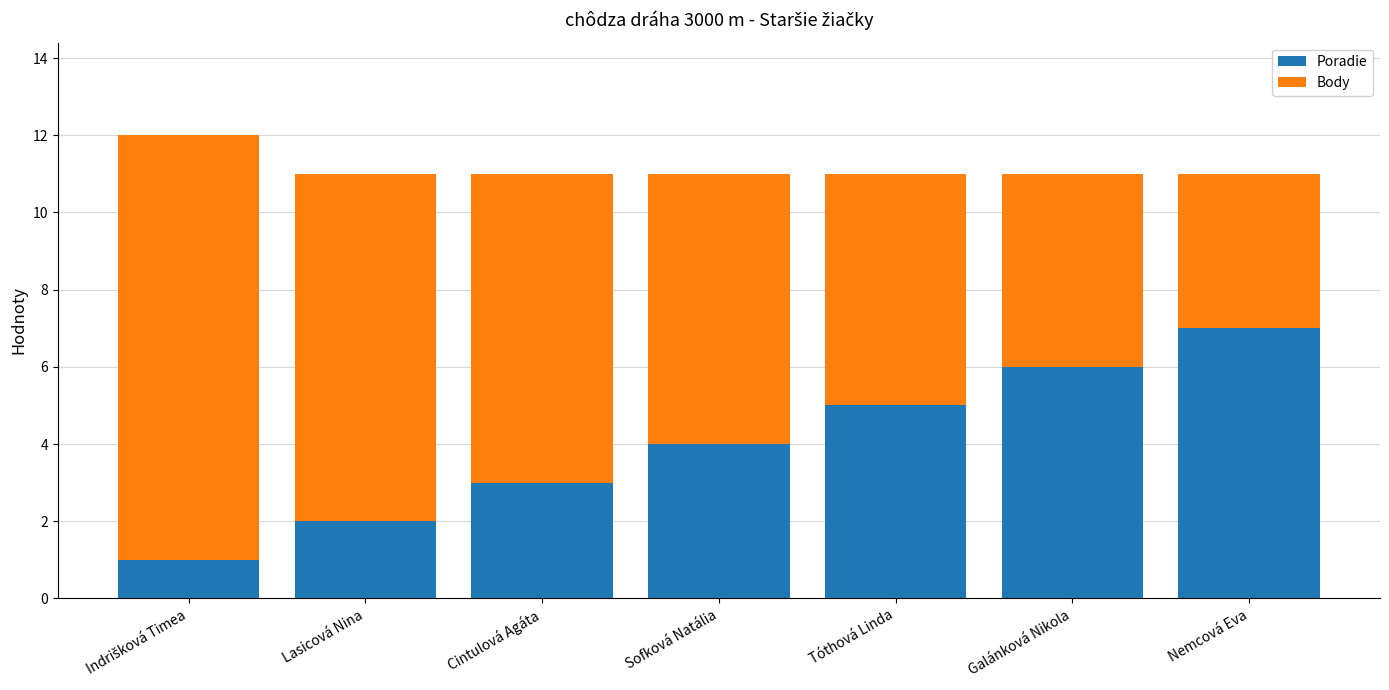

Reading left to right, list the values for the Poradie series.

1	2	3	4	5	6	7